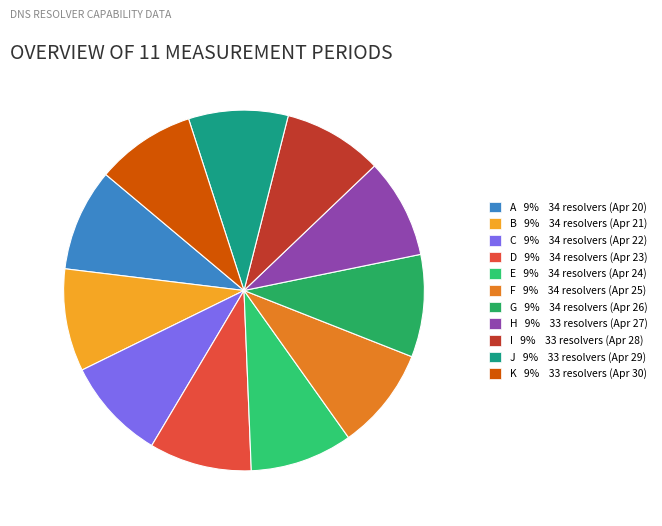

How many slices are in this pie chart?

11